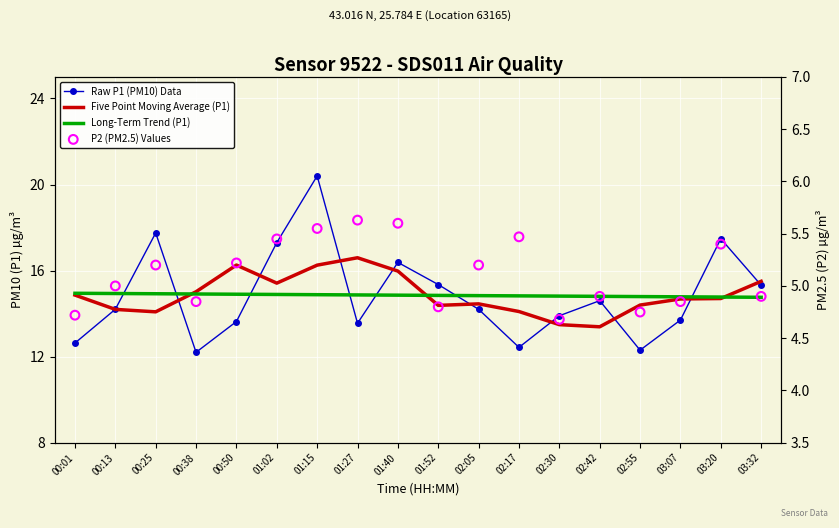

Which series reaches the maximum Y coordinate?

Raw P1 (PM10) Data